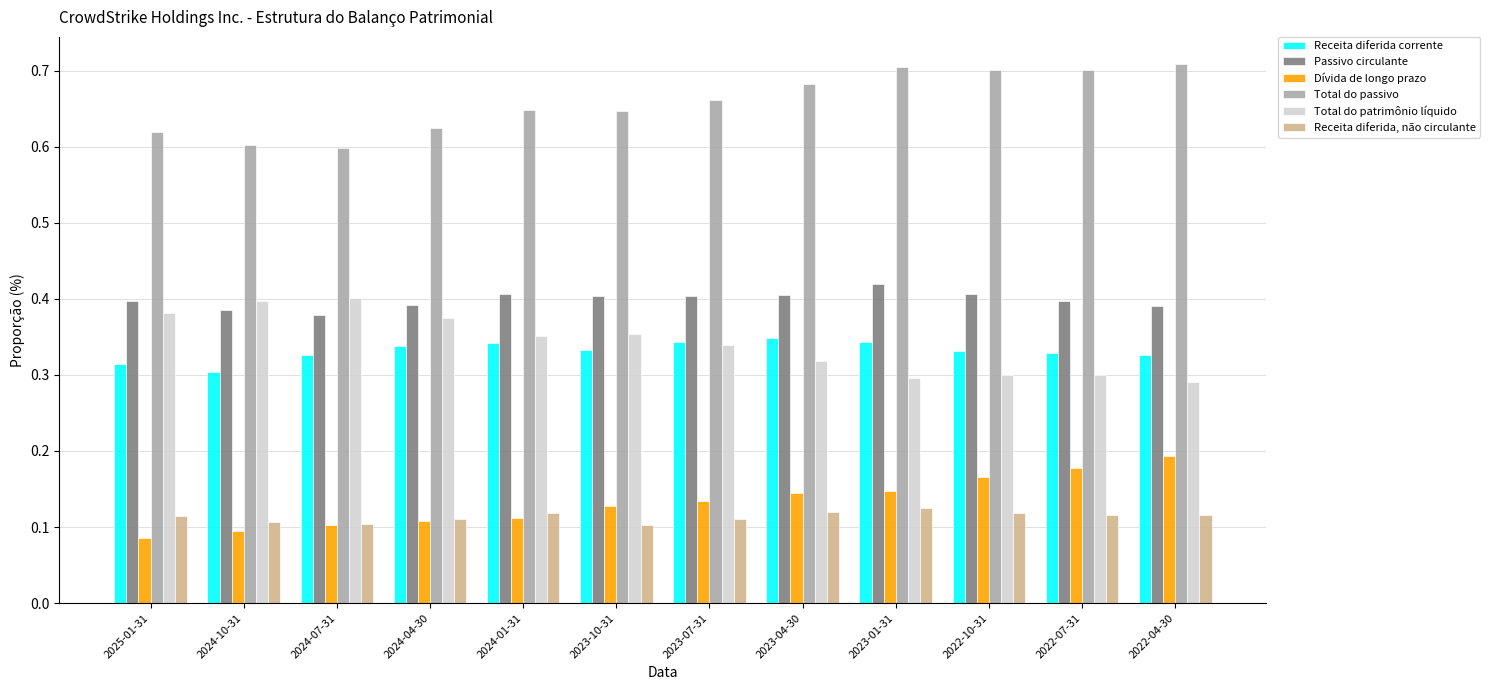

At how many categories does at least one series exceed 0?

12